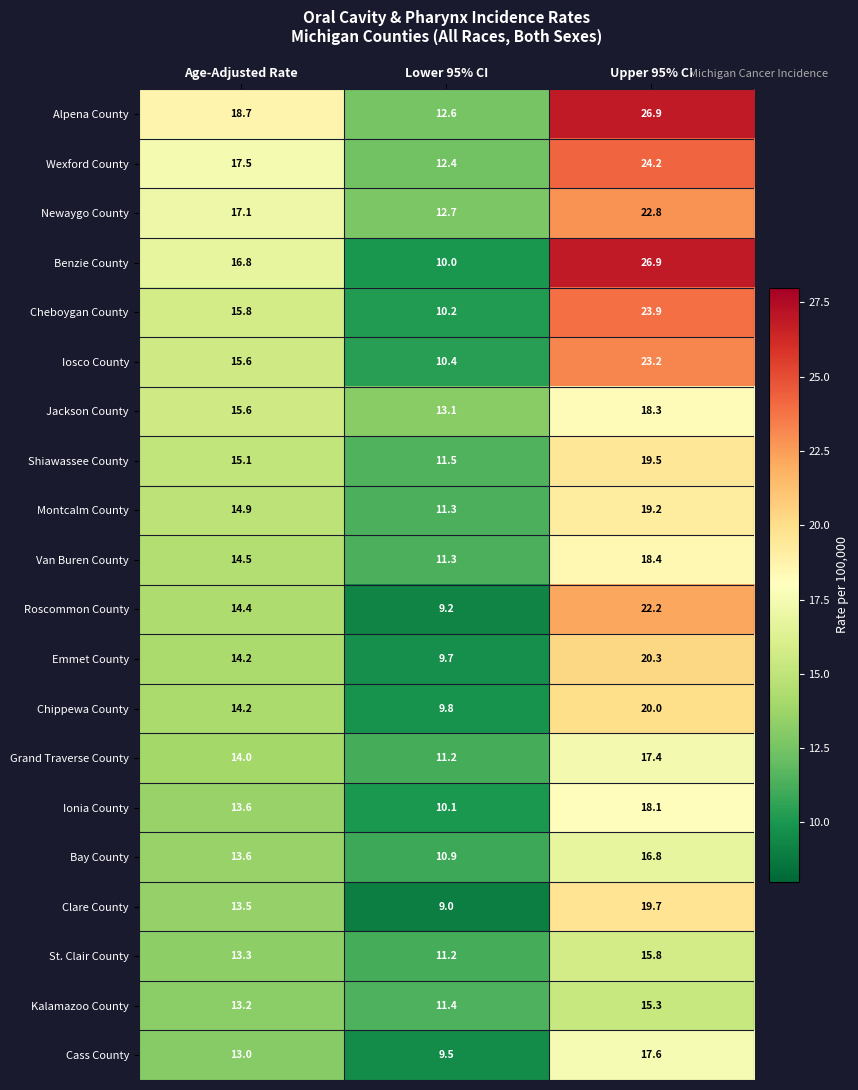

The value of Ionia County at Age-Adjusted Rate is 13.6. True or false?

True